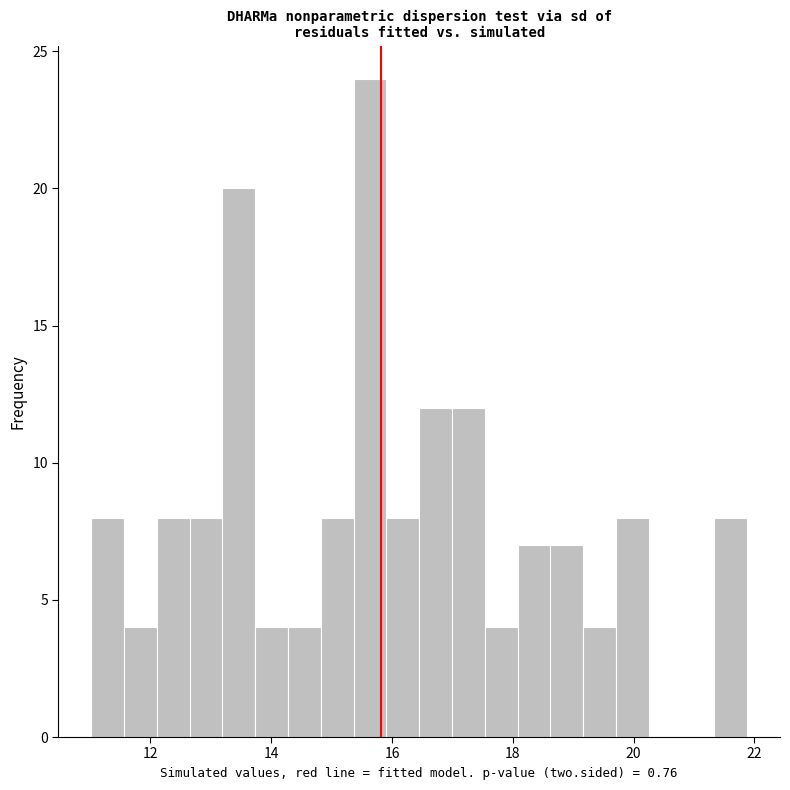

Around what value on the x-axis is the tallest bar? Give the approximate position of its centre, as read against the axis.

15.6